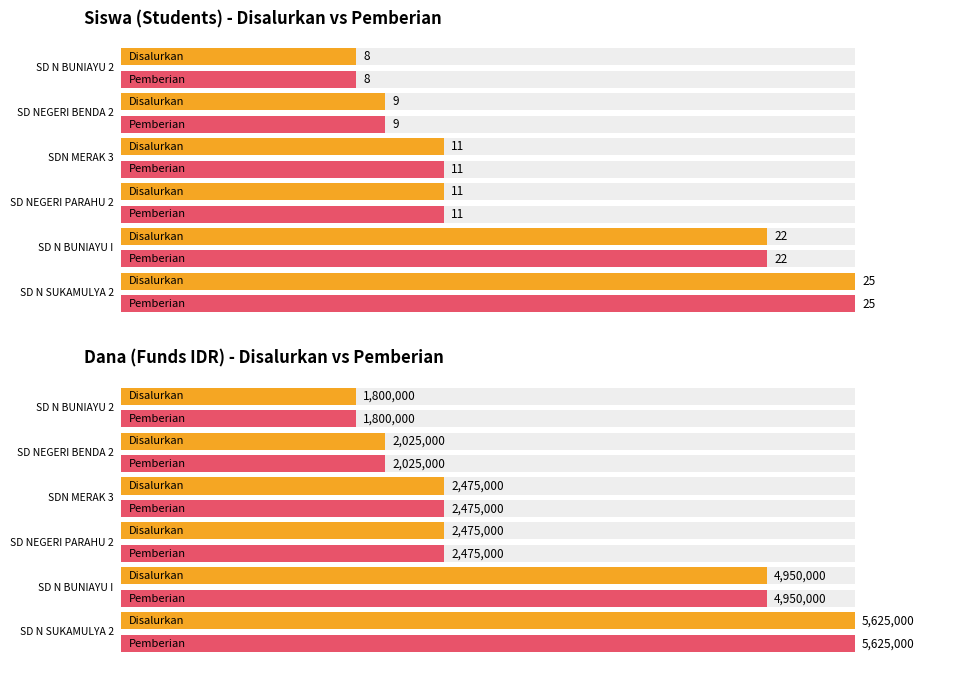

The value of Disalurkan at 5 is 17. True or false?

False